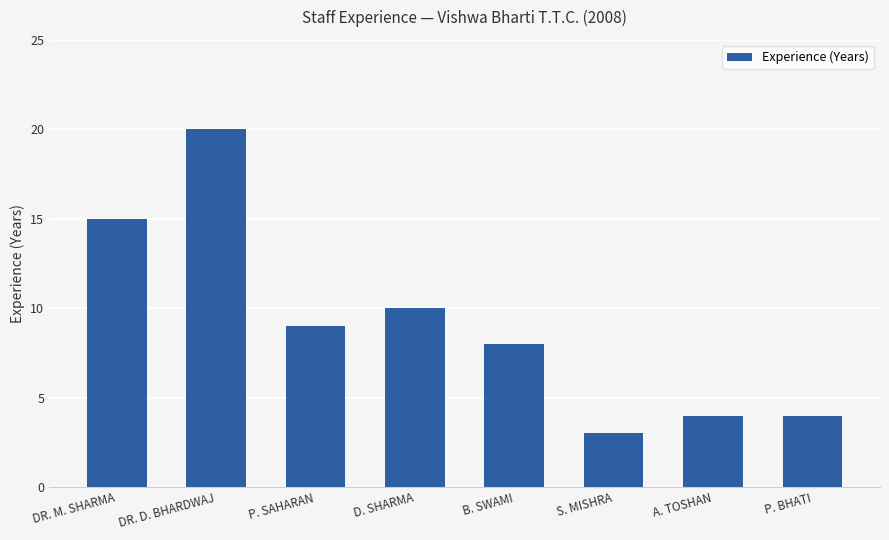

Approximately how many times larger is the value at P. SAHARAN compared to DR. D. BHARDWAJ?

0.5